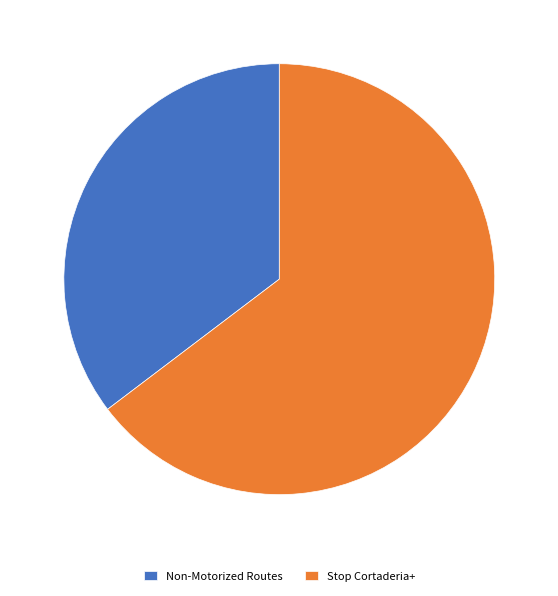

What is the smallest slice in the pie chart?

Non-Motorized Routes